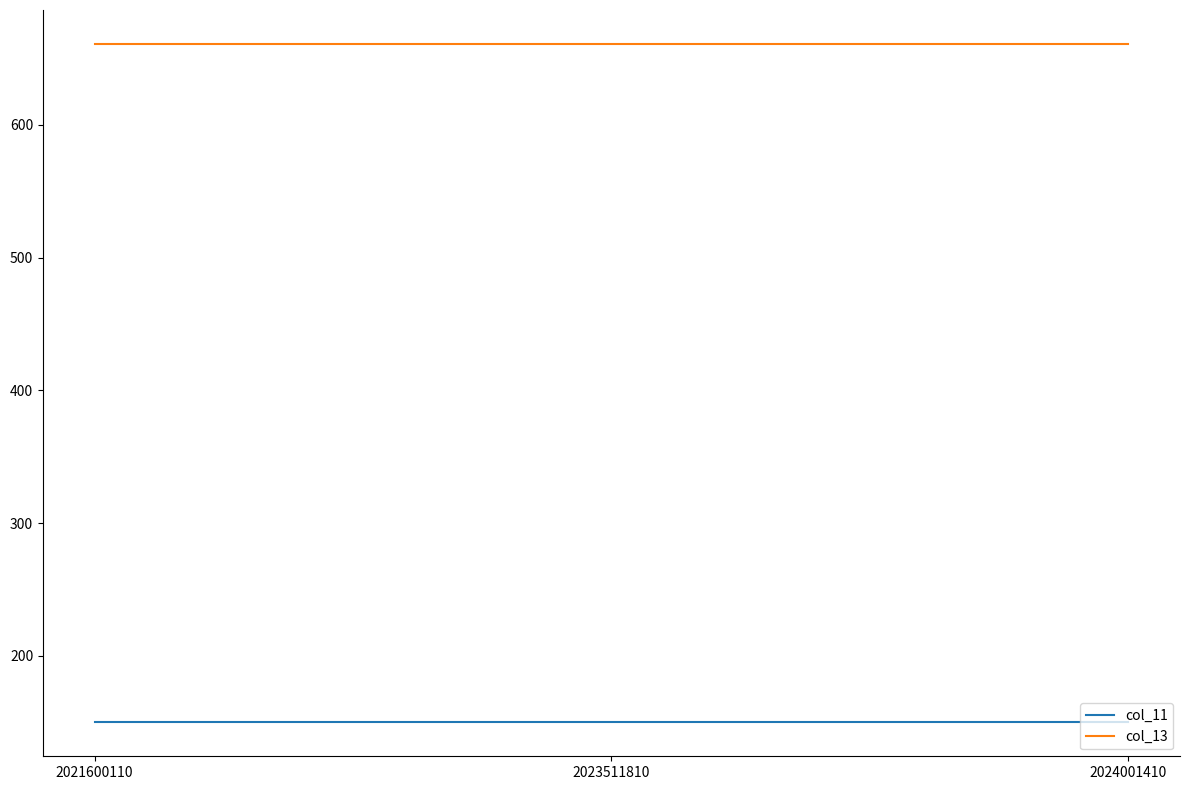

Read the col_11 value at 2023511810.

150